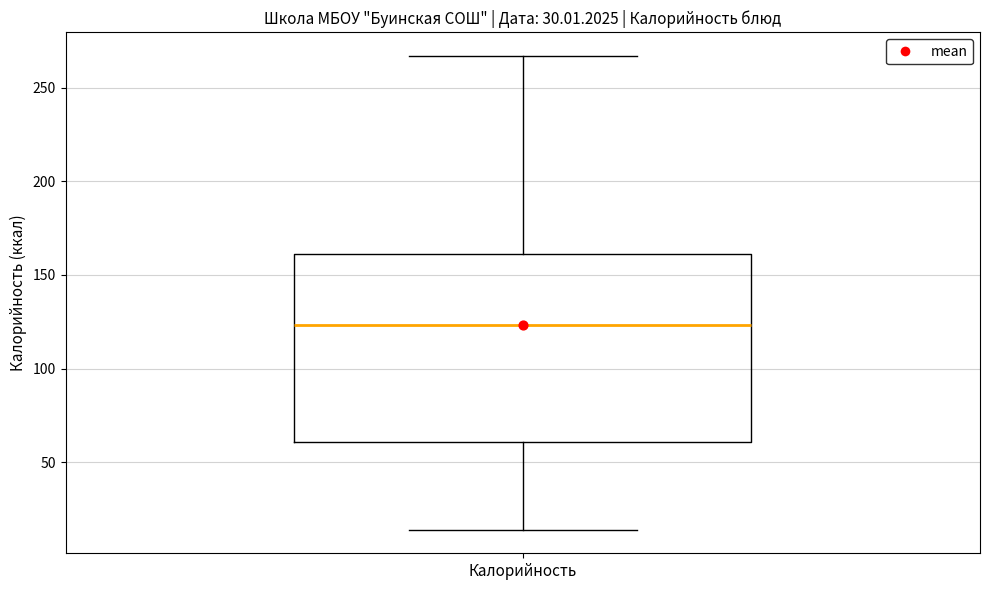

Read this box plot against the y-axis: the position of the median line, the range covered by the box, and the ends of both whiskers. The values are not printed on the chart, so give them approximately, as read against the axis.

median 125, box 60 to 160, whiskers 15 to 265